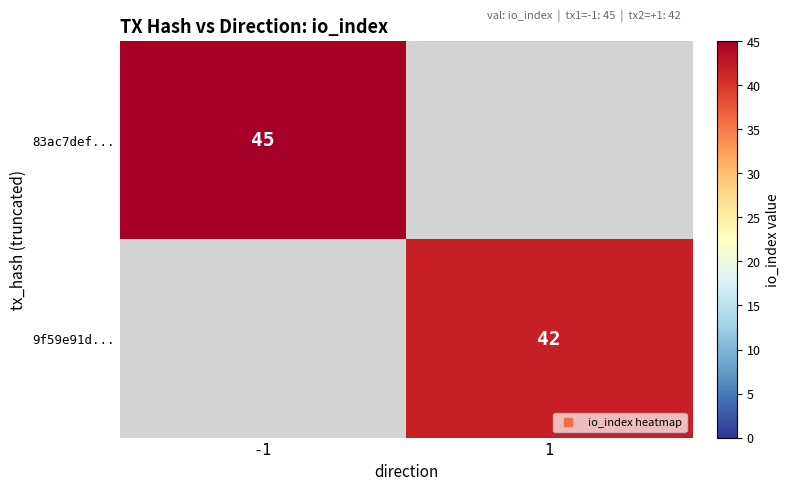

What value does the 83ac7def... series have at -1?

45.0